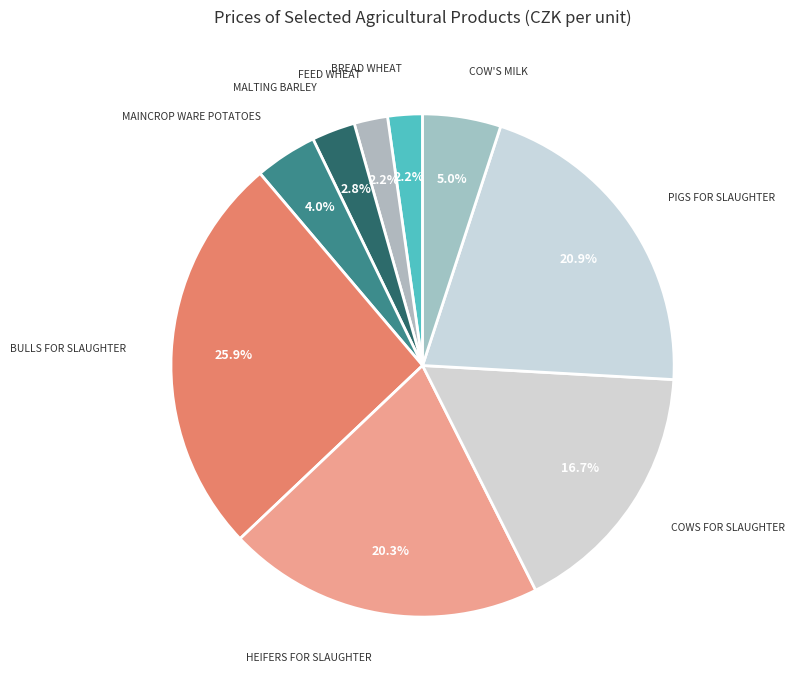

How many slices are in this pie chart?

9